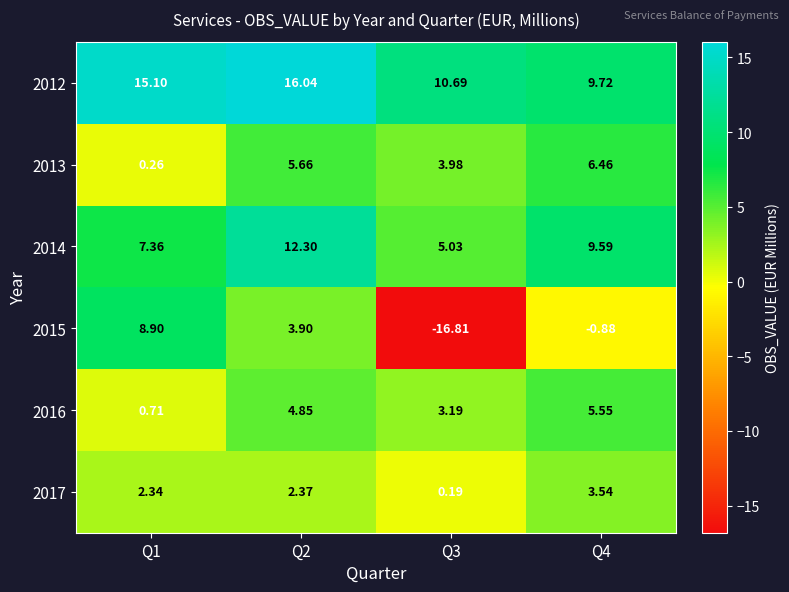

Is the value of 2015 at Q1 greater than the value of 2017 at Q3?

Yes